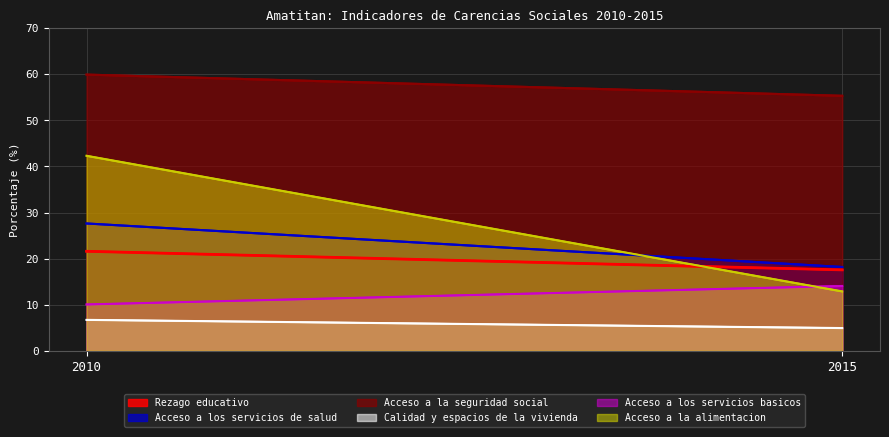

What value does the Calidad y espacios de la vivienda series have at 2010?

6.7